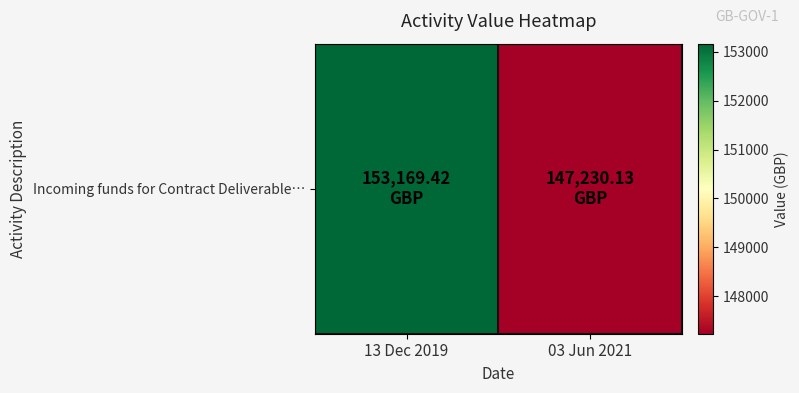

What is the difference between the values at 03 Jun 2021 and 13 Dec 2019?

5939.3